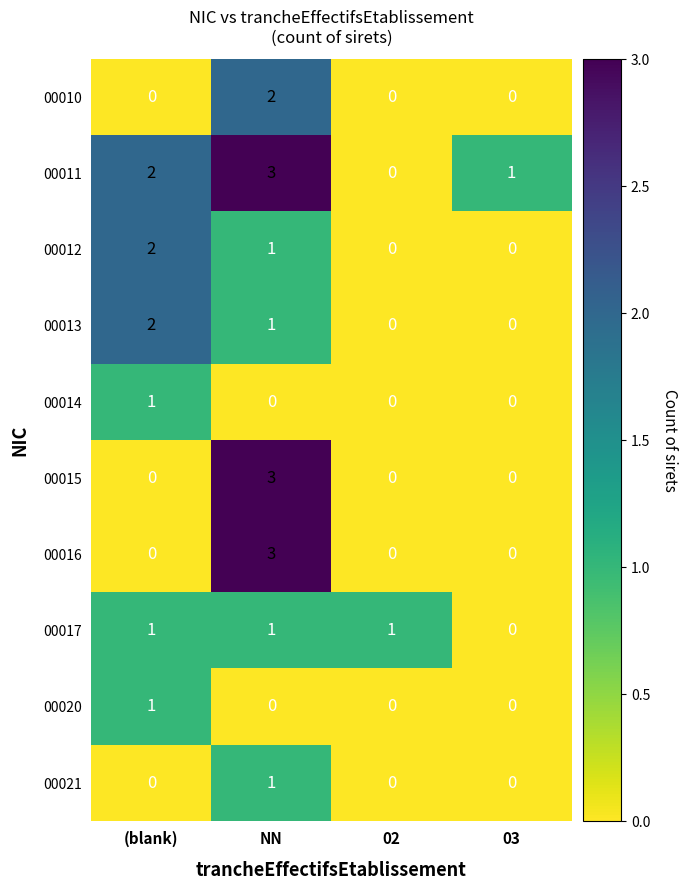

What is the difference between the maximum and minimum values in the 00011 series?

3